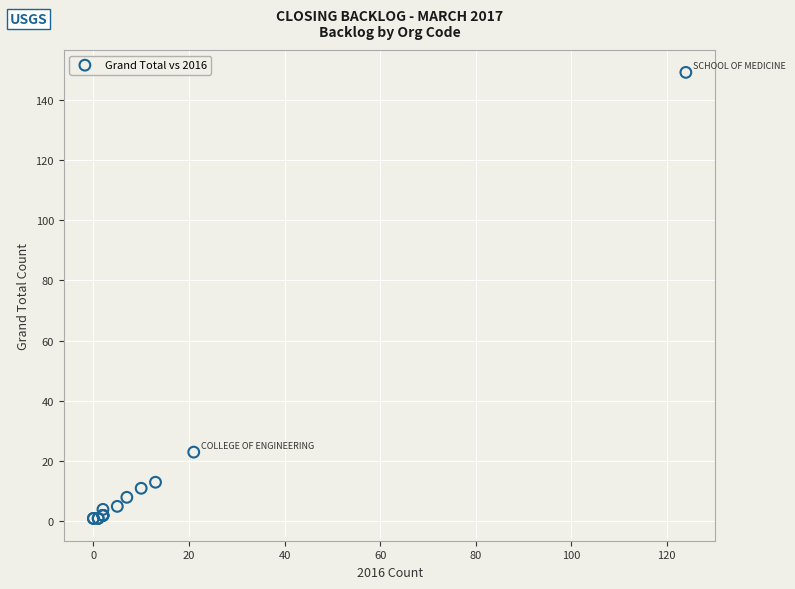

What Y value in the scatter plot is closest to 75?

23